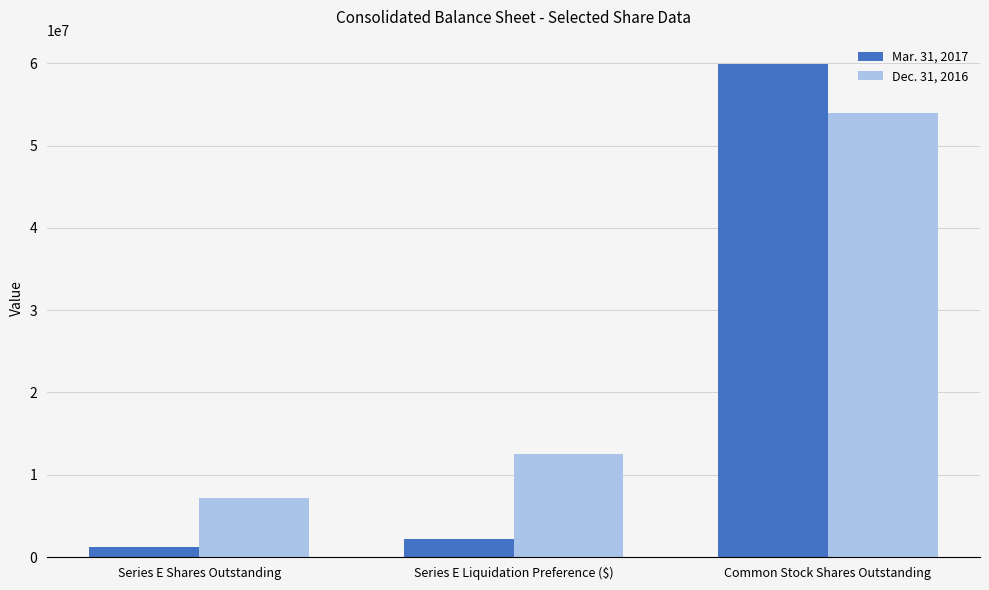

How many groups of bars are there?

3